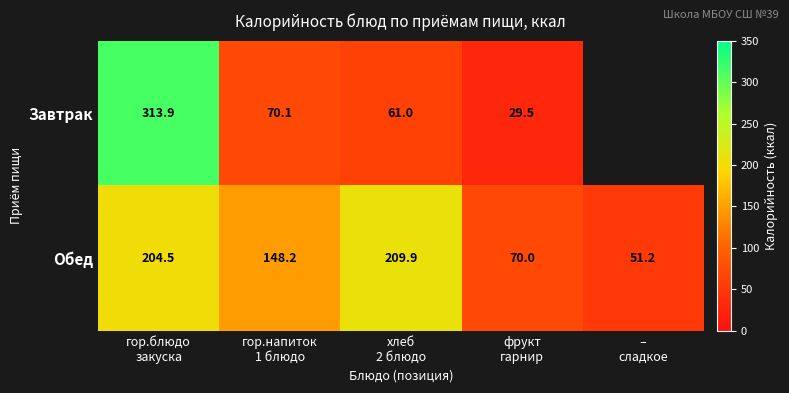

What is the minimum value shown in the chart?

29.5